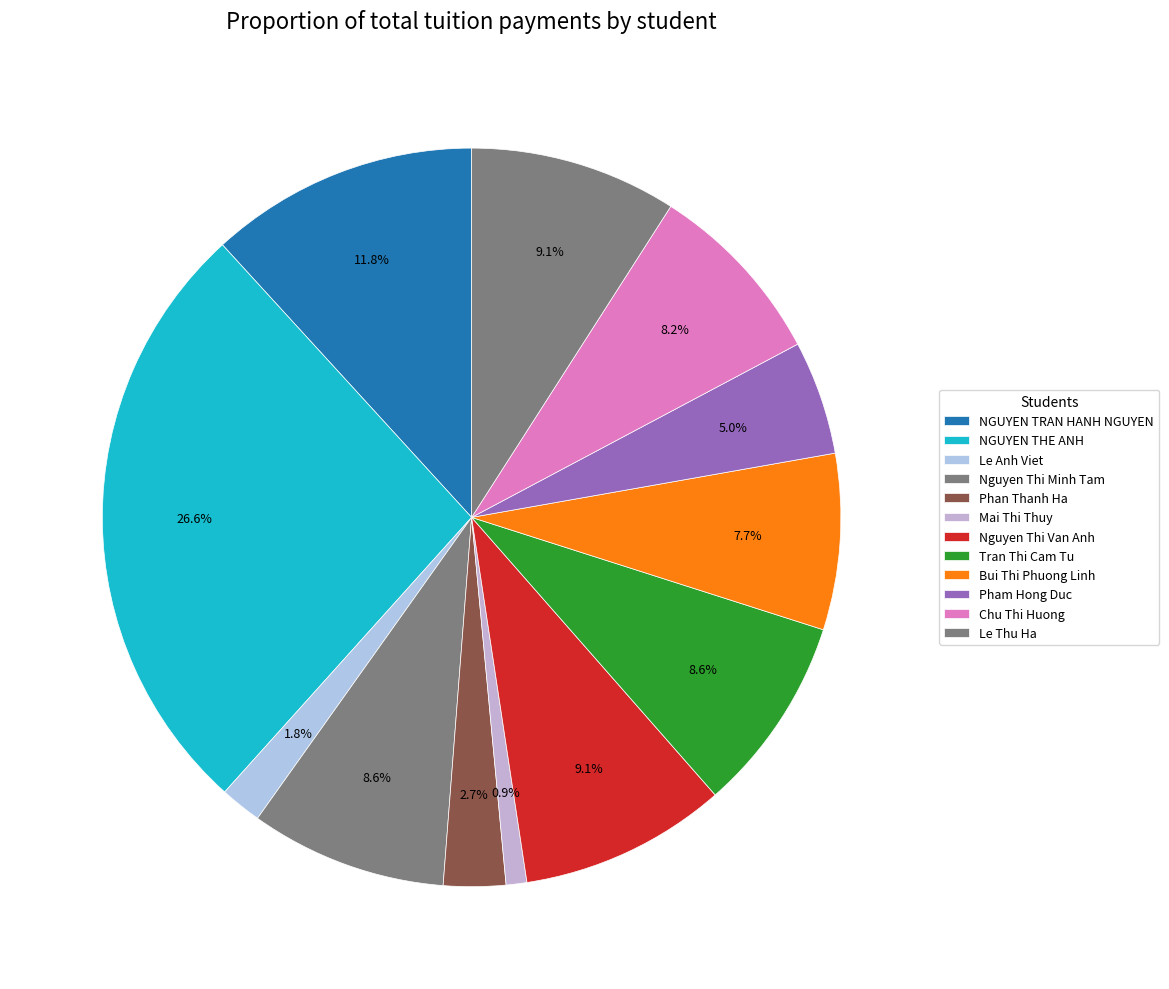

Combined, do NGUYEN TRAN HANH NGUYEN and Bui Thi Phuong Linh account for over 50%?

No